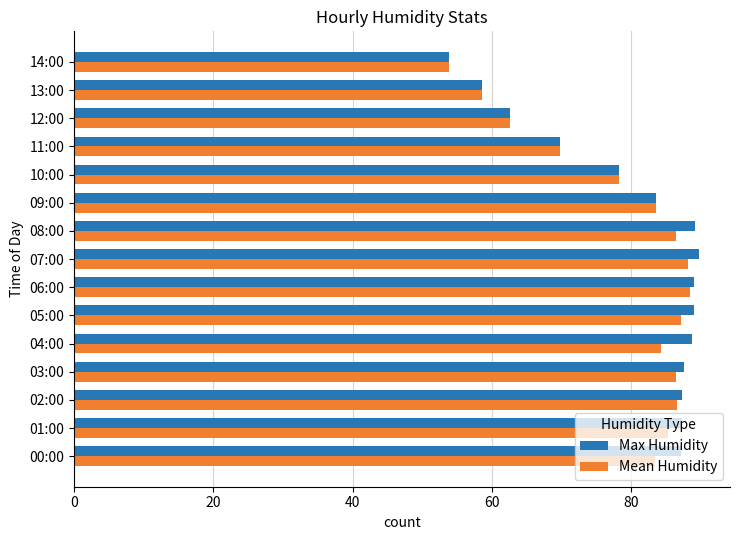

At which label is Max Humidity closest to 71?

11:00